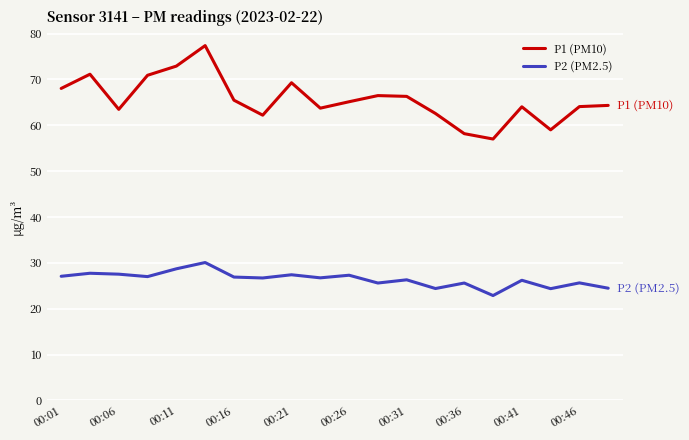

What is the minimum value for P1 (PM10)?

57.0